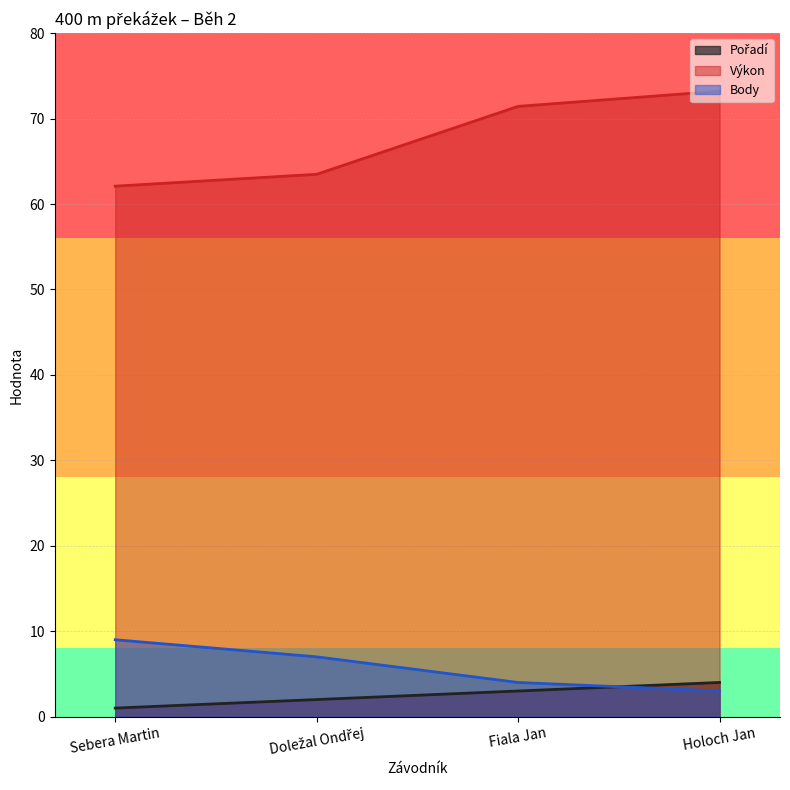

At Holoch Jan, list the series in order from smallest to largest.

Body, Pořadí, Výkon